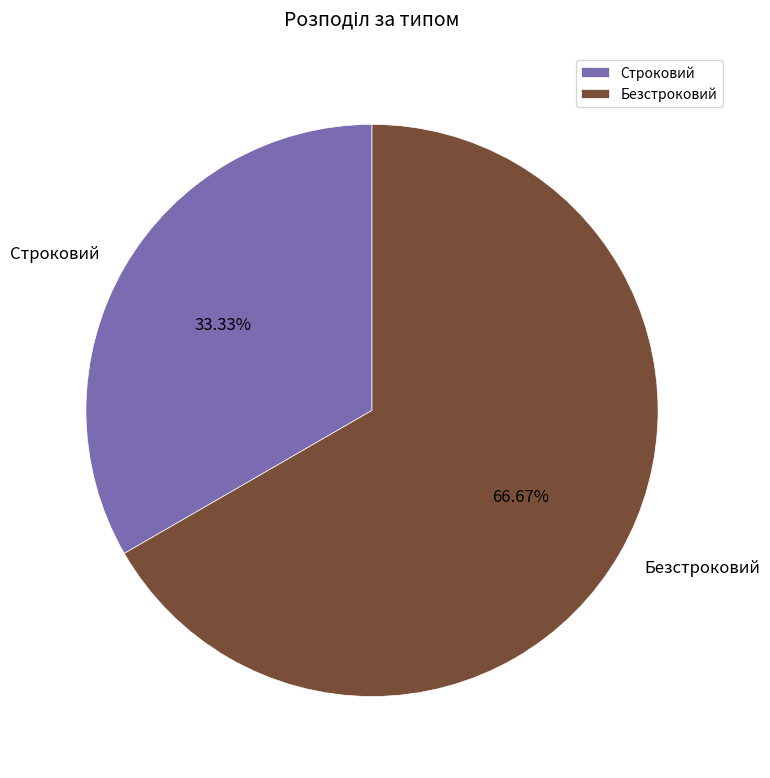

Does Строковий represent more than half of the total?

No